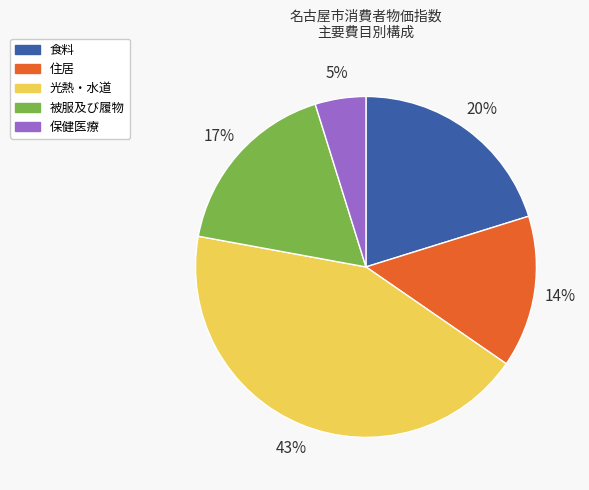

How many slices are in this pie chart?

5